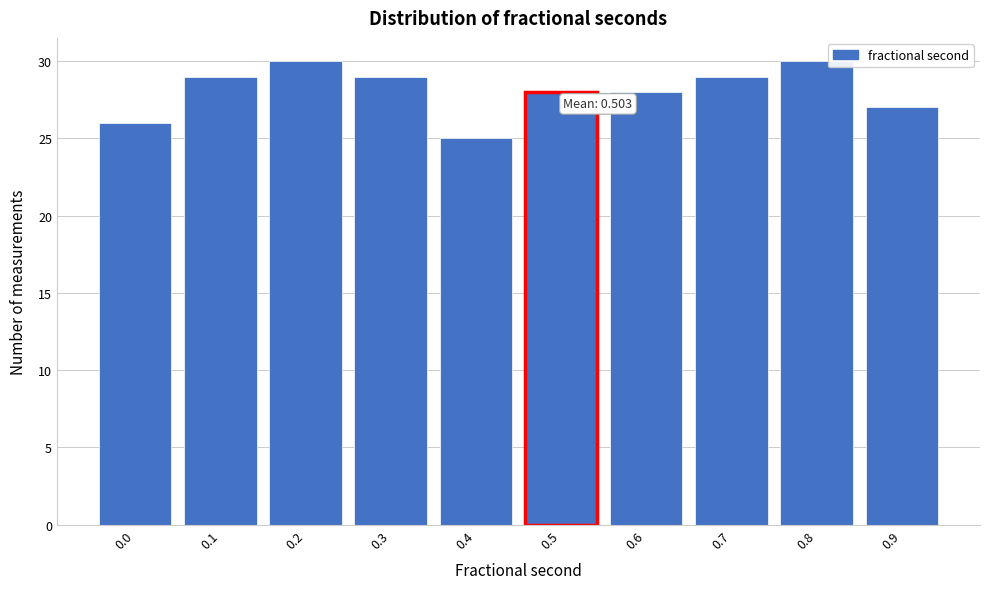

Reading left to right, transcribe all the data shown in this chart.

26	29	30	29	25	28	28	29	30	27